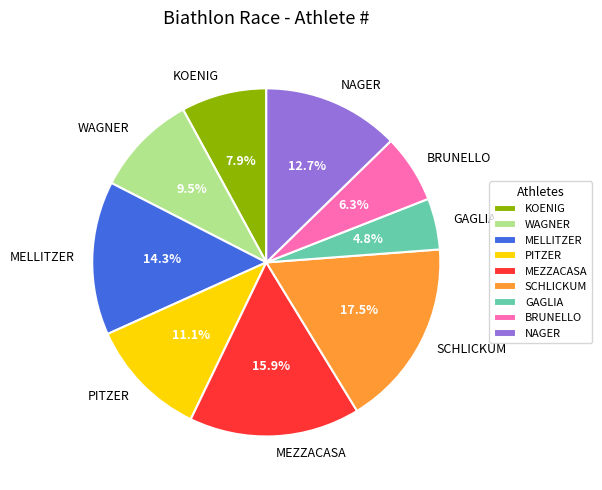

Rank the categories by value from lowest to highest.

GAGLIA, BRUNELLO, KOENIG, WAGNER, PITZER, NAGER, MELLITZER, MEZZACASA, SCHLICKUM